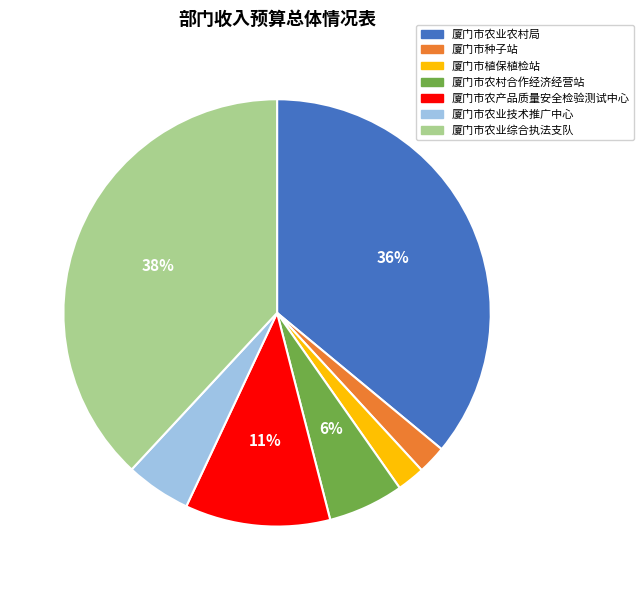

To the nearest percent, what percentage of the pie is 厦门市种子站?

2%